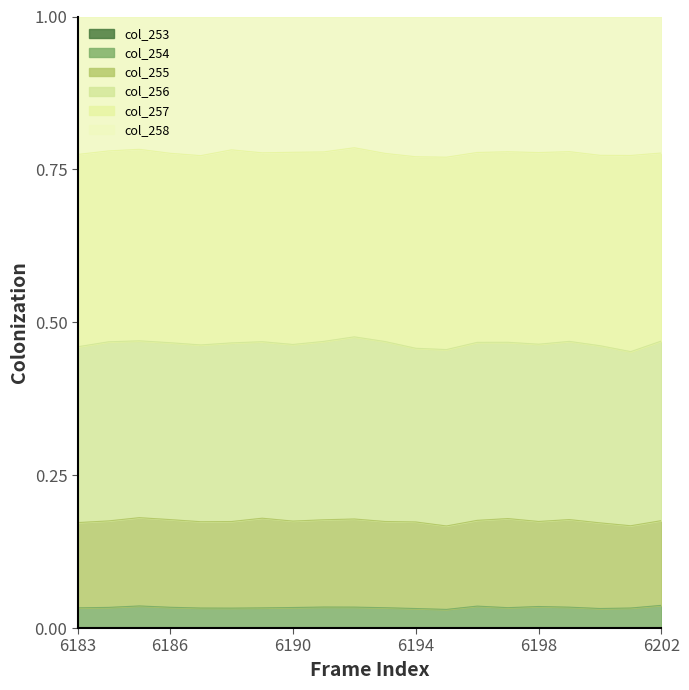

Does the chart display data point markers on the line(s)?

No